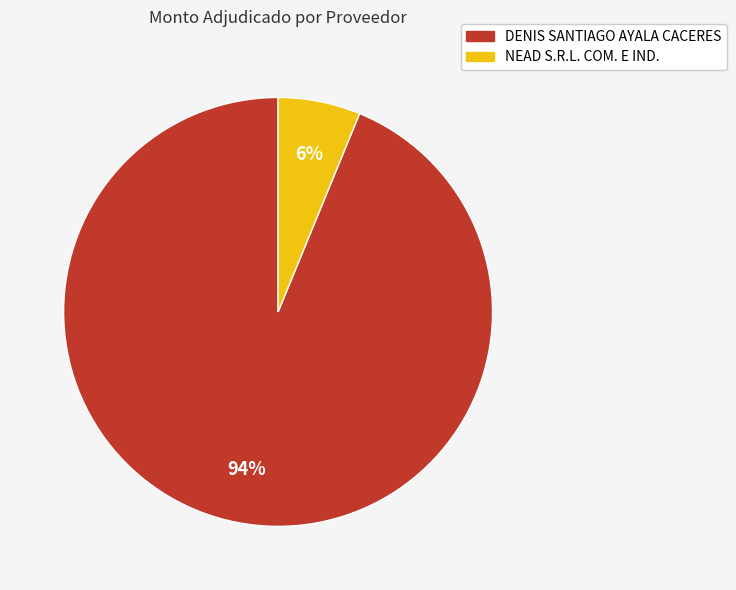

Do DENIS SANTIAGO AYALA CACERES and NEAD S.R.L. COM. E IND. together represent more than half of the pie?

Yes